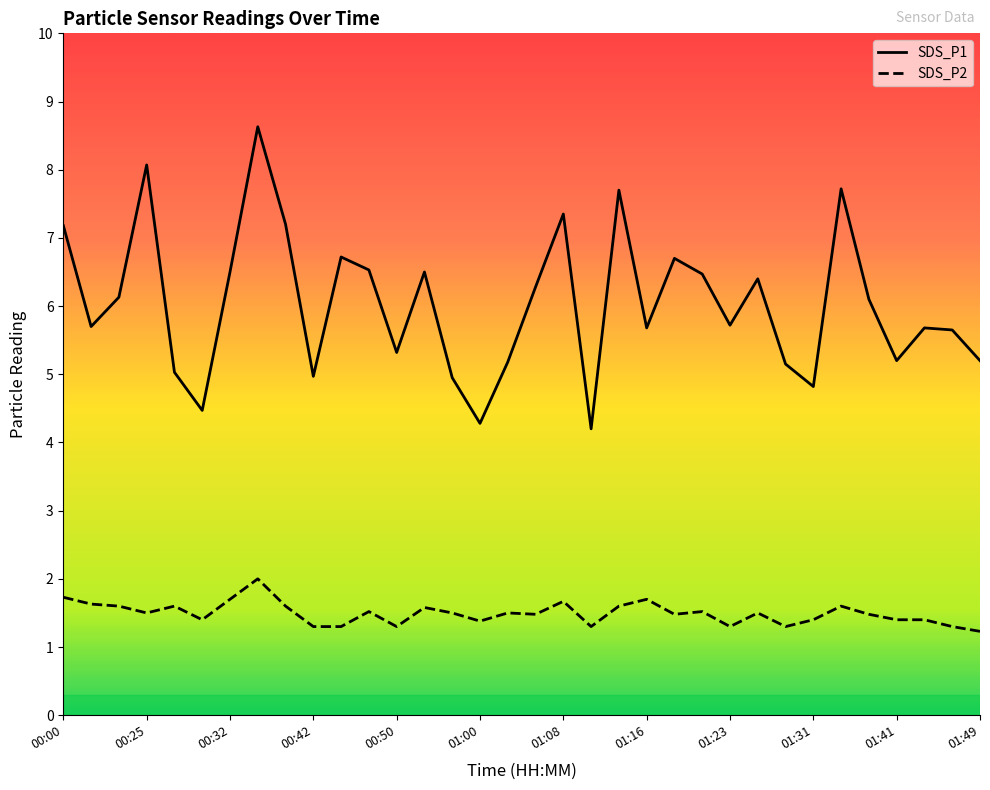

Which series has the largest total across all categories?

SDS_P1